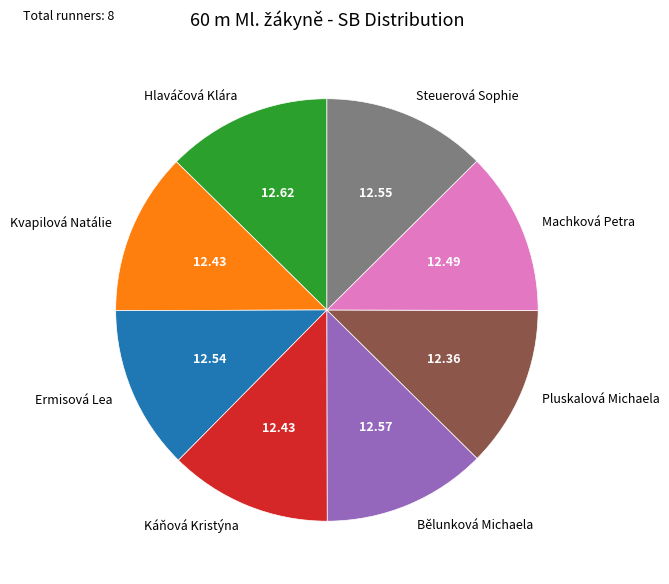

Approximately how many times larger is the value at Steuerová Sophie compared to Pluskalová Michaela?

1.0